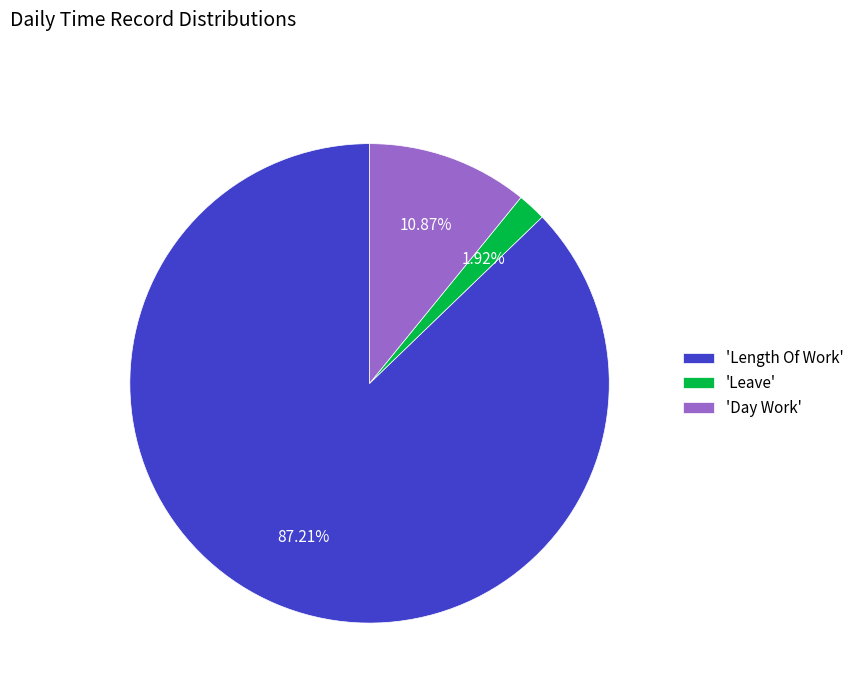

Which slice represents more than half of the pie?

'Length Of Work'